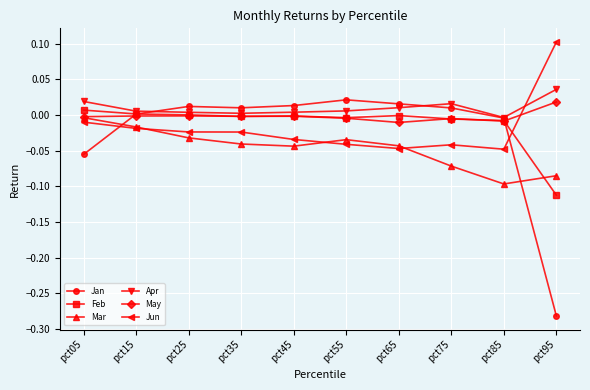

How many intersections are there between Mar and Jan?

2